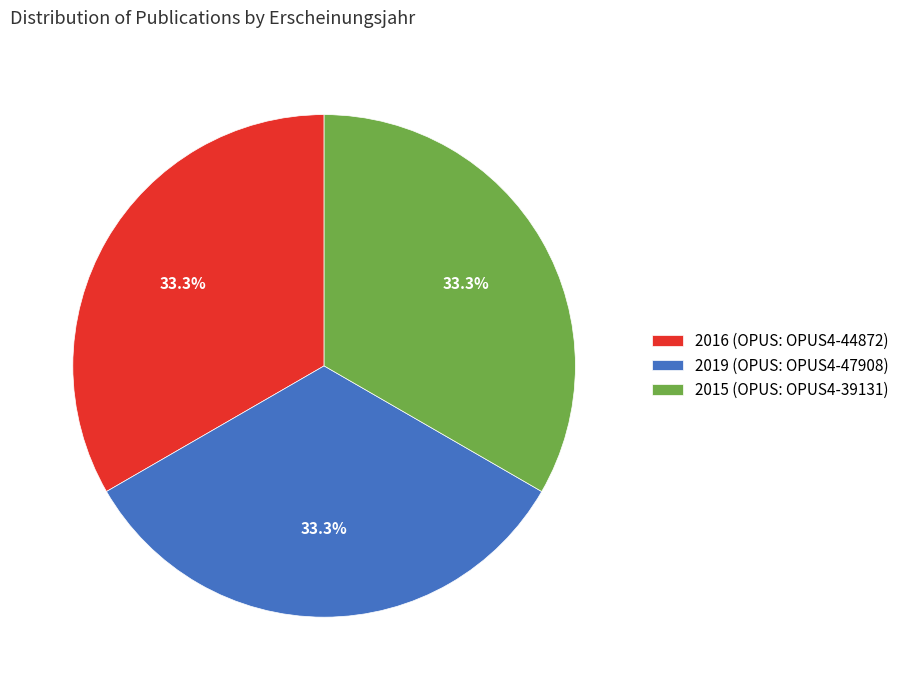

True or false: 2015 accounts for 19% of the total.

False